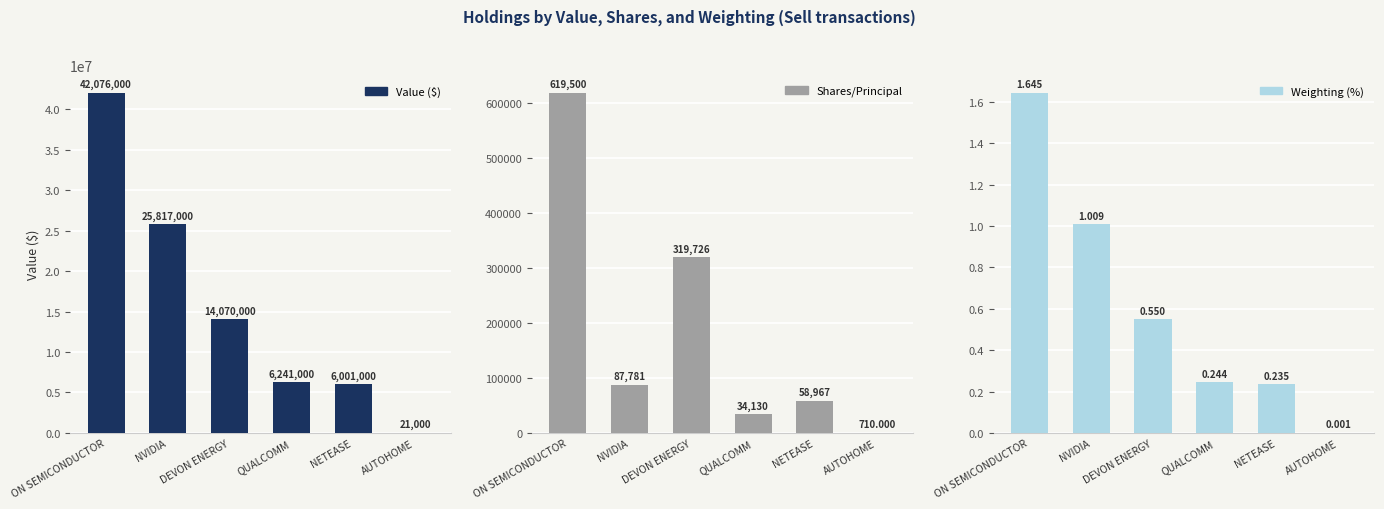

The value of Value ($) at ON SEMICONDUCTOR is 42076000.0. True or false?

True